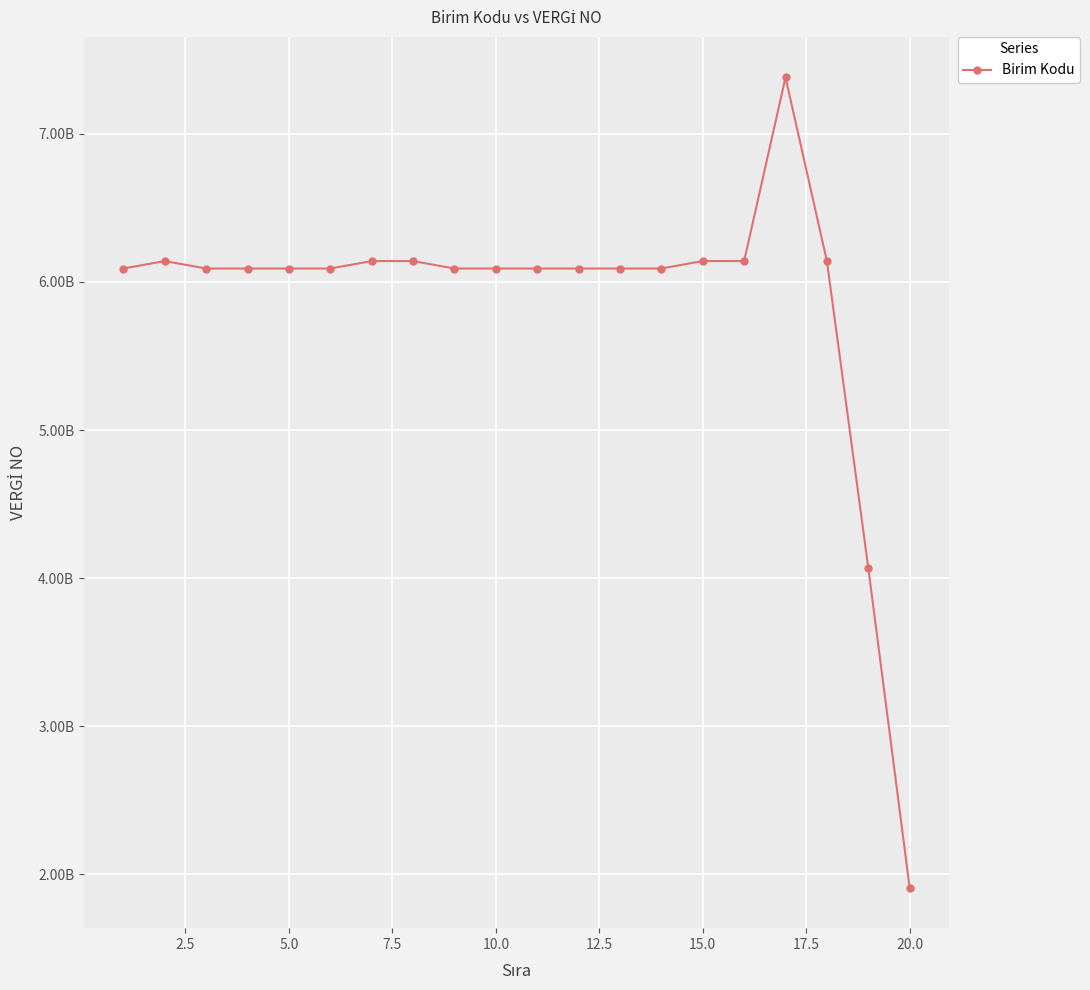

Does the chart have visible grid lines?

Yes